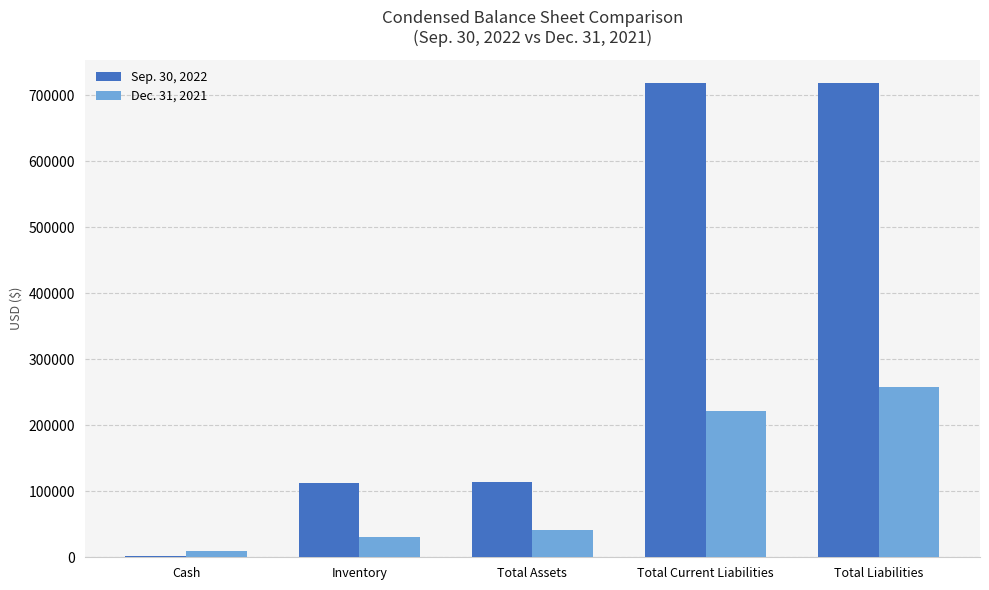

What is the total value across all series at Total Liabilities?

977012